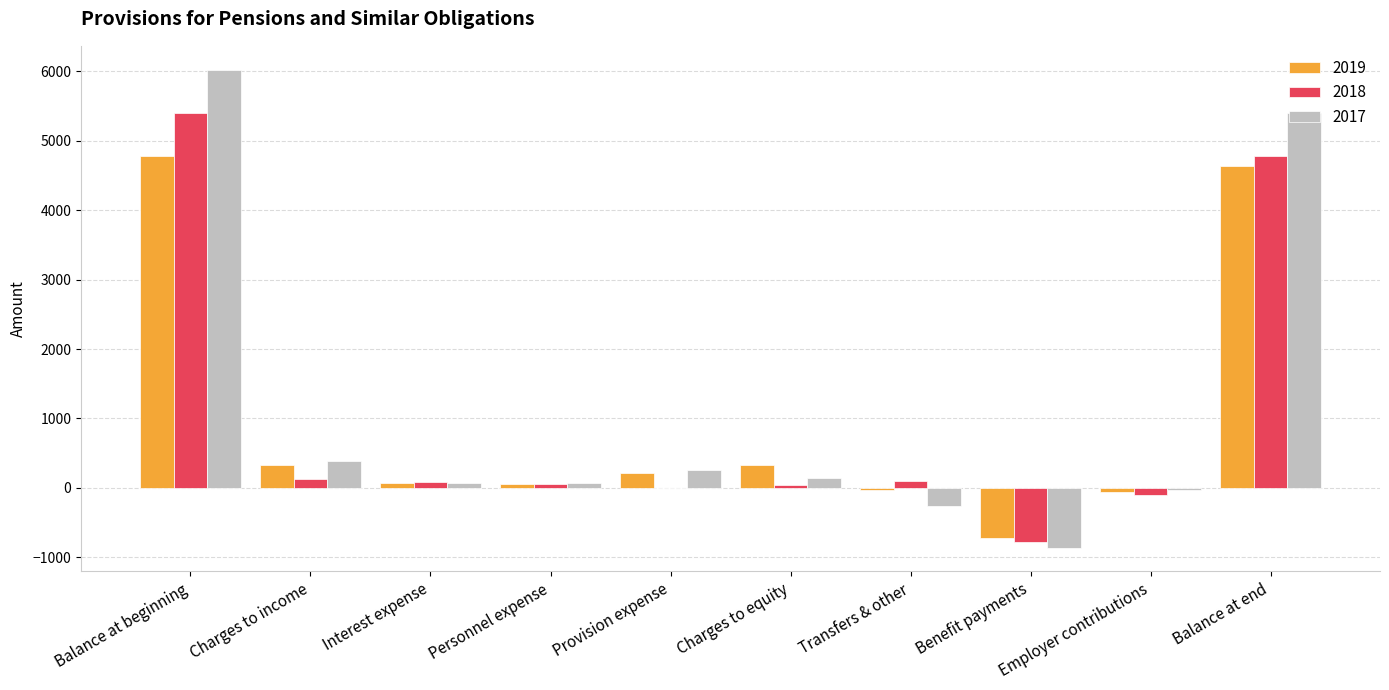

What is the sum of all 2018 values?

9700